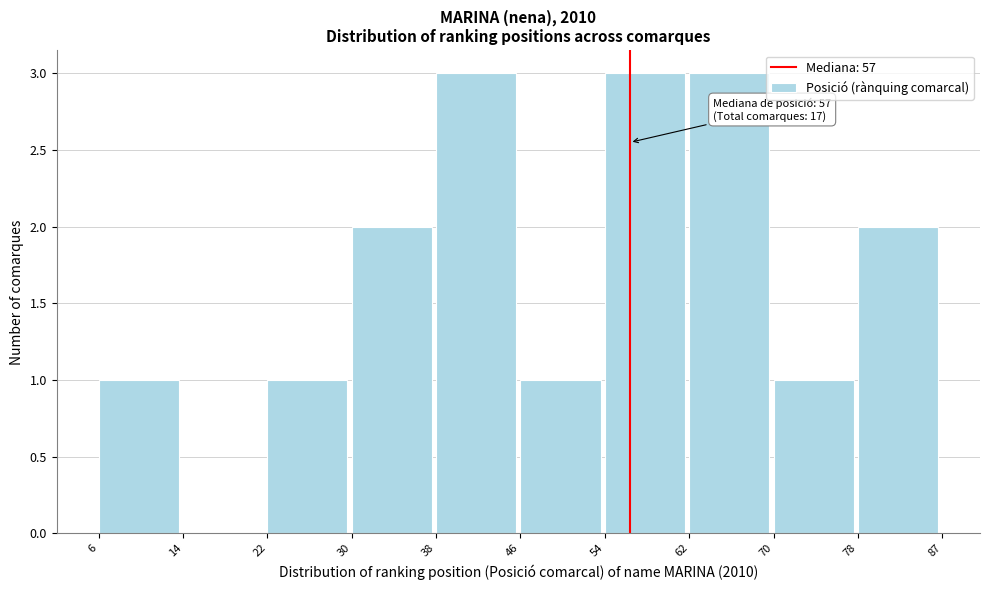

Reading left to right, what are all the values shown in this chart?

6=1	14=0	22=1	30=2	38=3	46=1	54=3	62=3	70=1	78=2